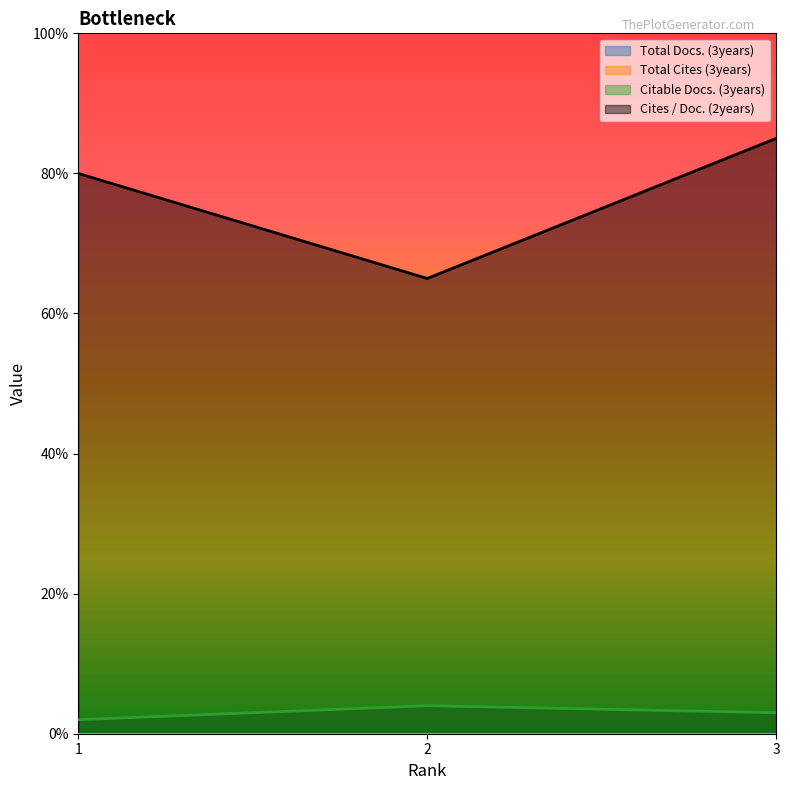

List the series in order of their peak value, lowest first.

Citable Docs. (3years), Cites / Doc. (2years)